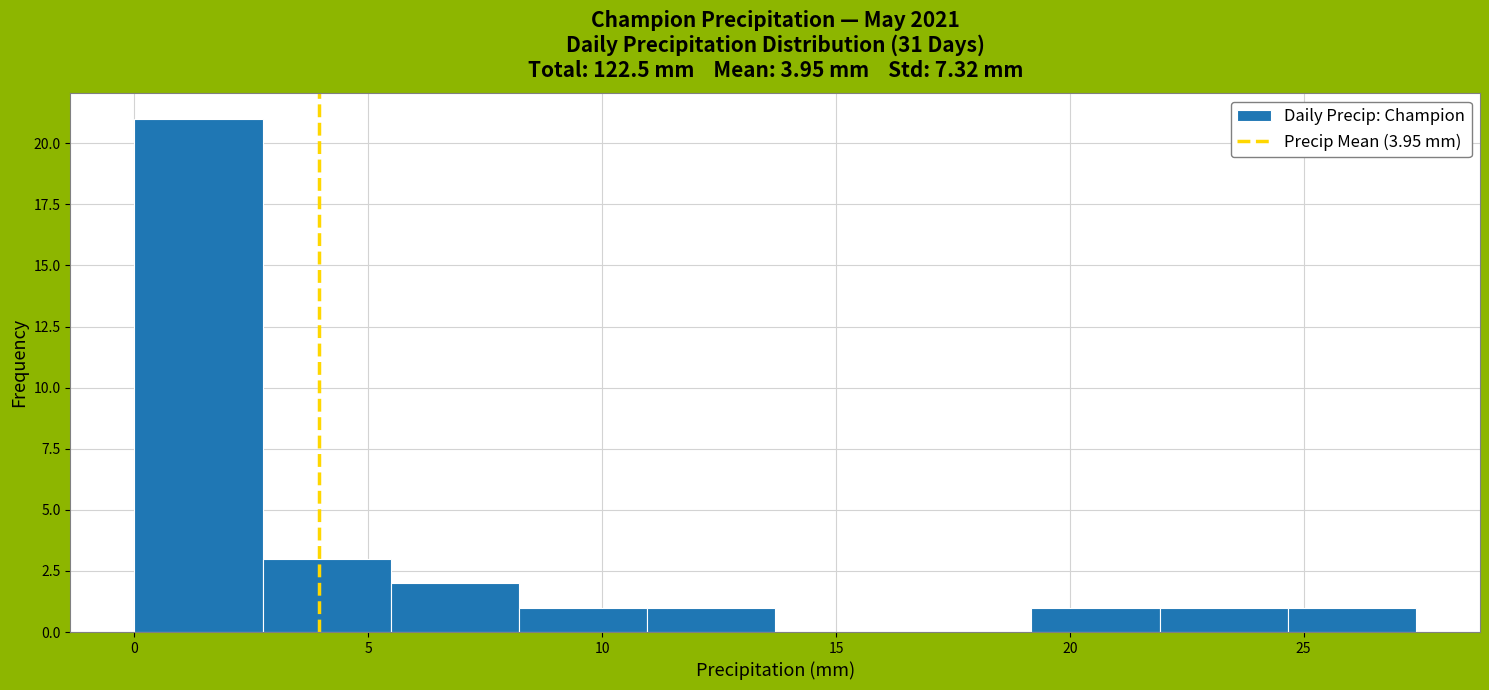

Reading left to right, transcribe this chart: for each bar, give the range it covers on the x-axis and its height. Neither the bar edges nor the heights are printed on the chart, so give them approximately, as read against the axes.

0.0 to 2.5: 21
2.5 to 5.5: 3
5.5 to 8.0: 2
8.0 to 11.0: 1
11.0 to 13.5: 1
13.5 to 16.5: 0
16.5 to 19.0: 0
19.0 to 22.0: 1
22.0 to 24.5: 1
24.5 to 27.5: 1